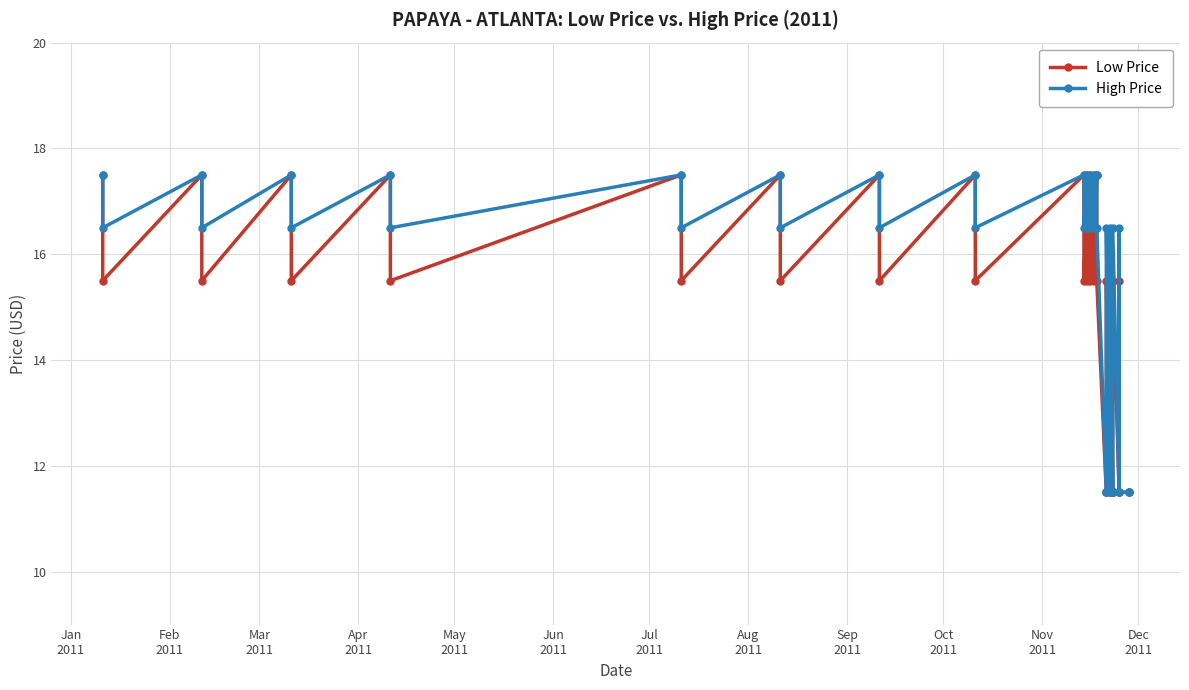

What are all the series names shown in the legend?

Low Price, High Price